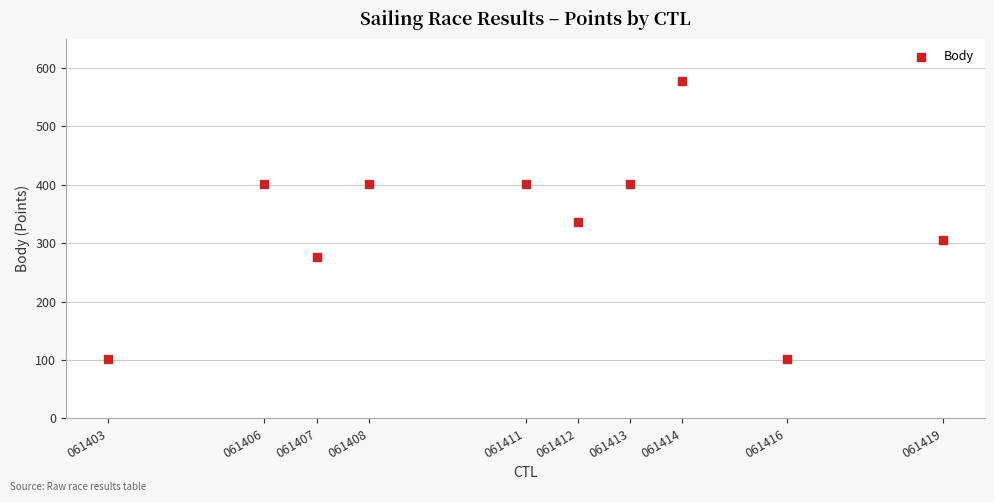

What is the range of X values (max minus min)?

16